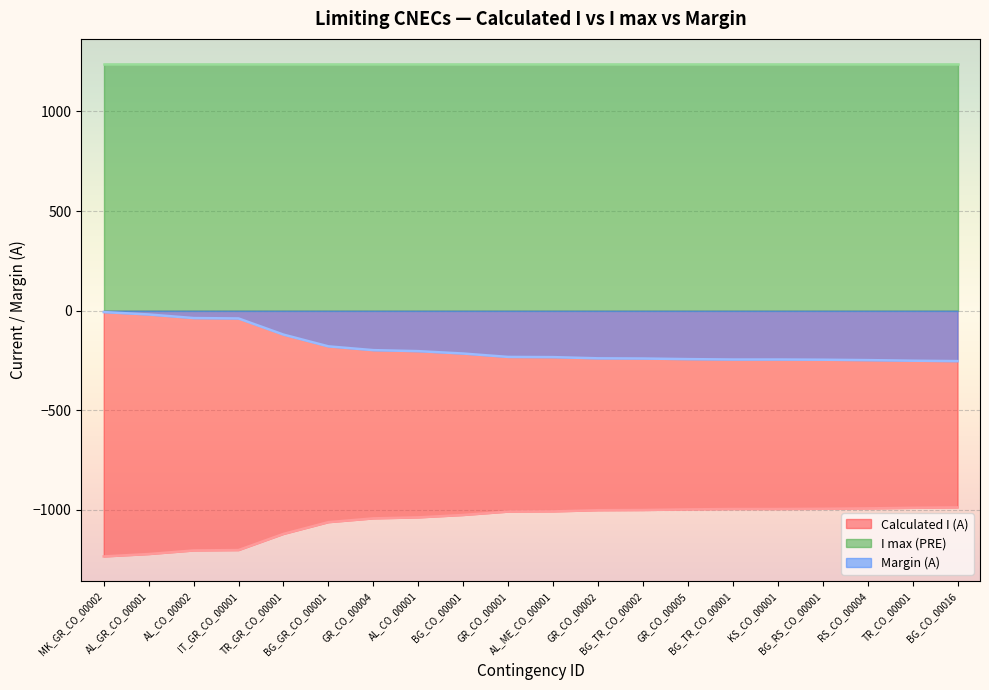

What is the difference between the second highest and second lowest values in the Margin (A) series?

232